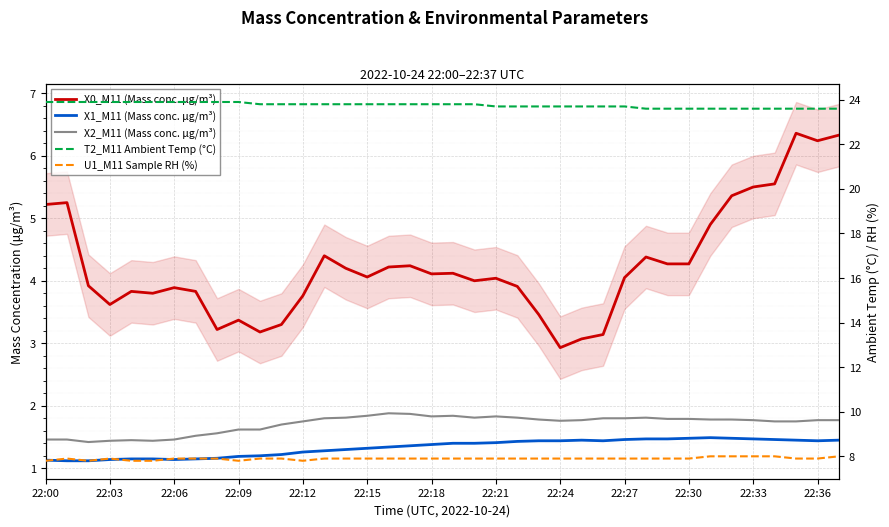

True or false: U1_M11 Sample RH (%) has more than 0 points higher than both neighbors.

True